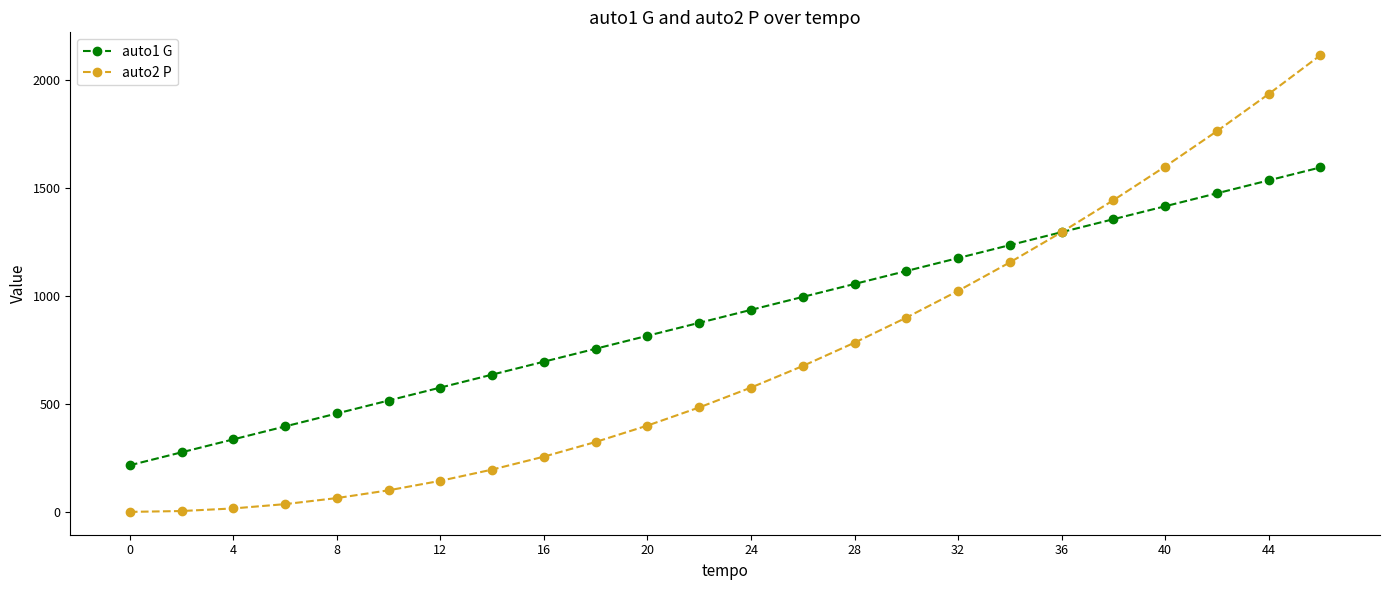

Which series has the largest total across all categories?

auto1 G